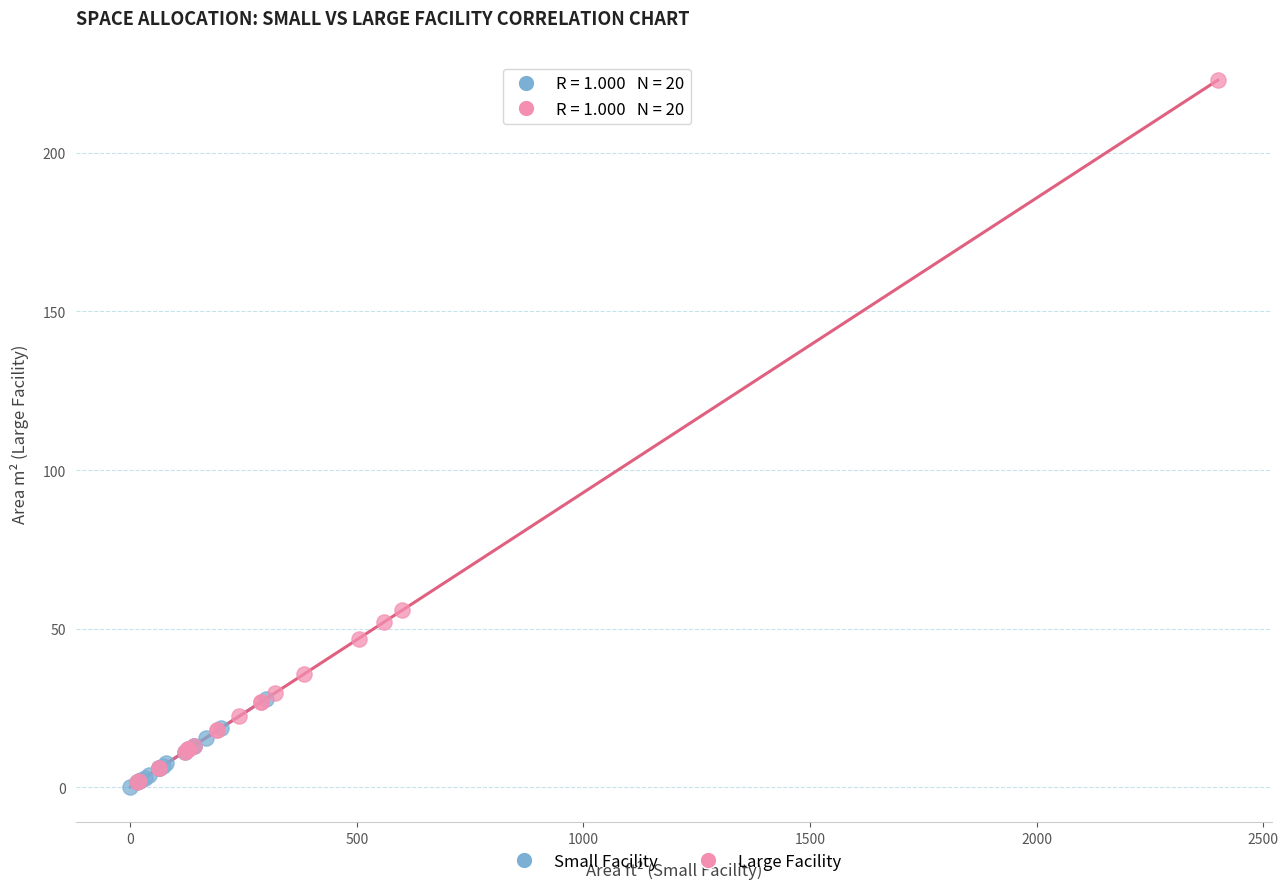

Which series has the largest Y range (max minus min)?

Large Facility